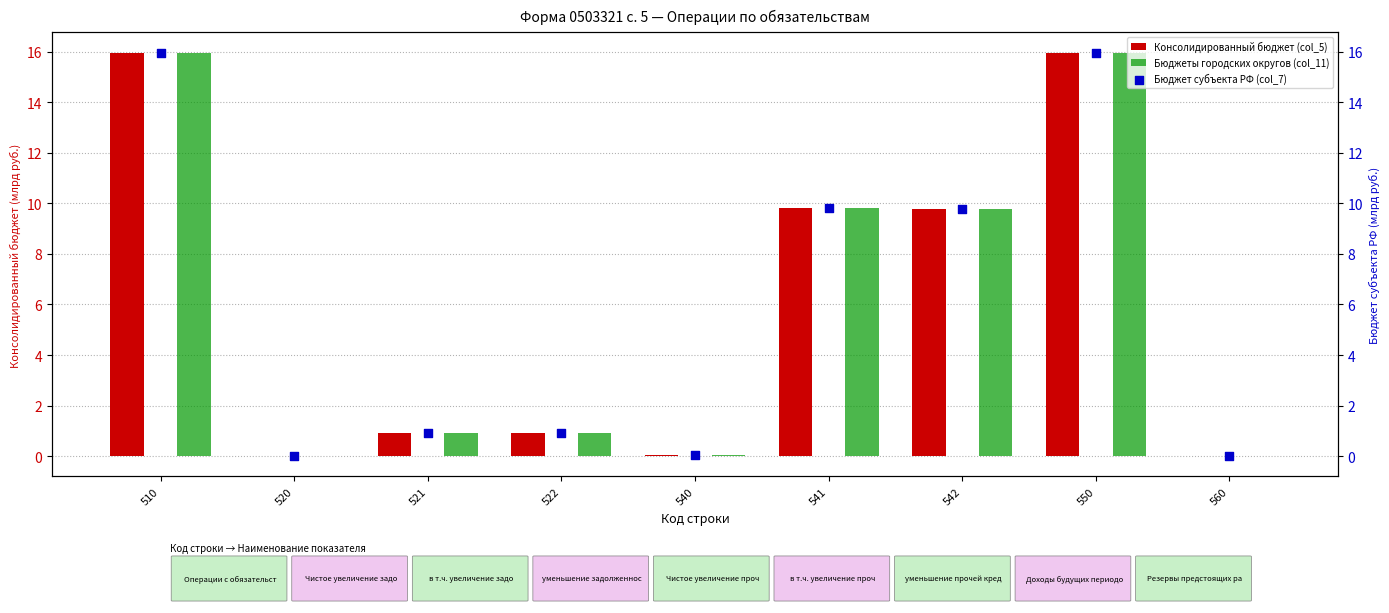

Which series reaches the maximum Y coordinate?

Консолидированный бюджет (col_5)